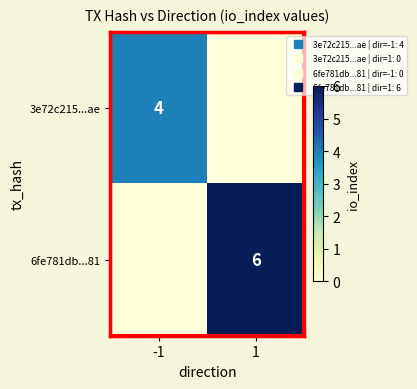

The 3e72c215...ae series shows -2 at 1. True or false?

False